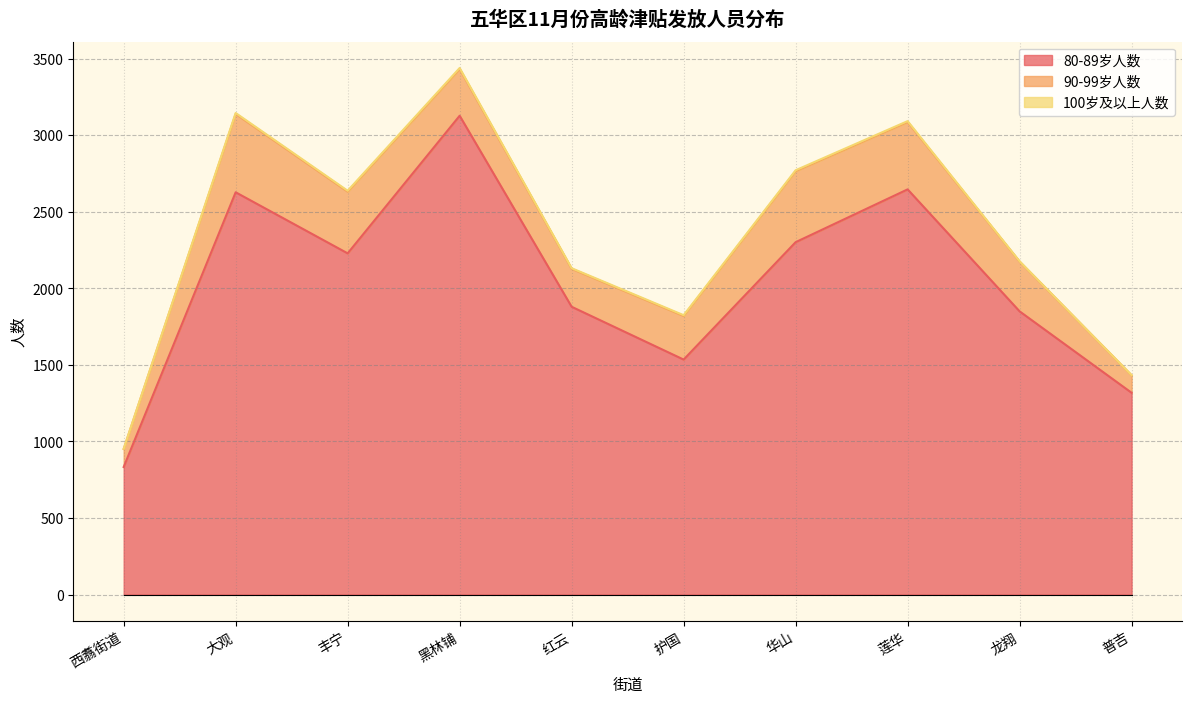

What is the difference between the second highest and minimum values in the 100岁及以上人数 series?

5